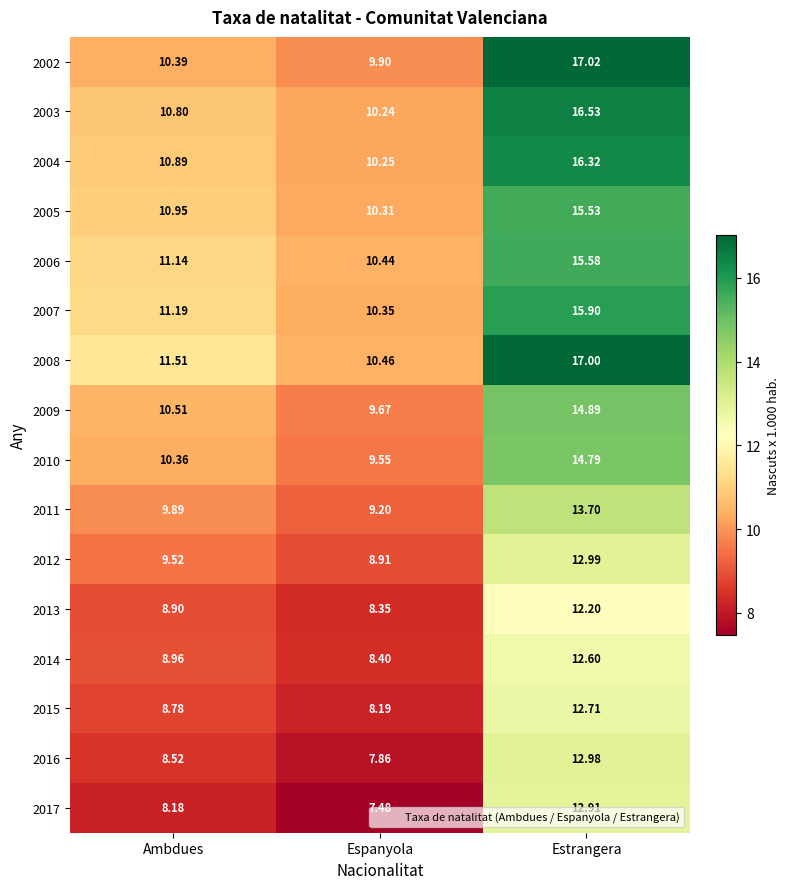

At which category does the chart reach its peak across all series?

Estrangera